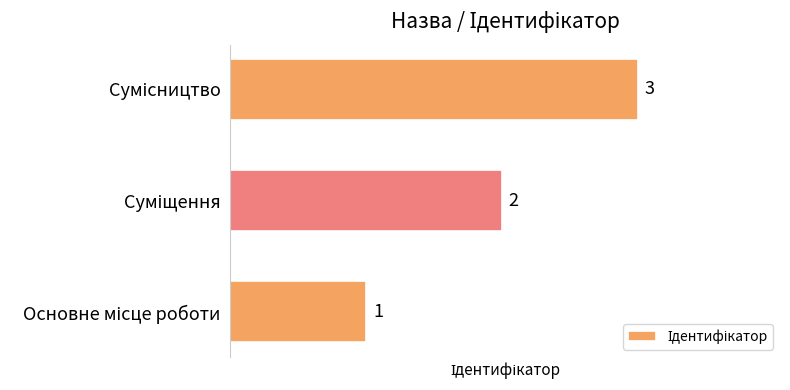

What is the maximum value shown in the chart?

3